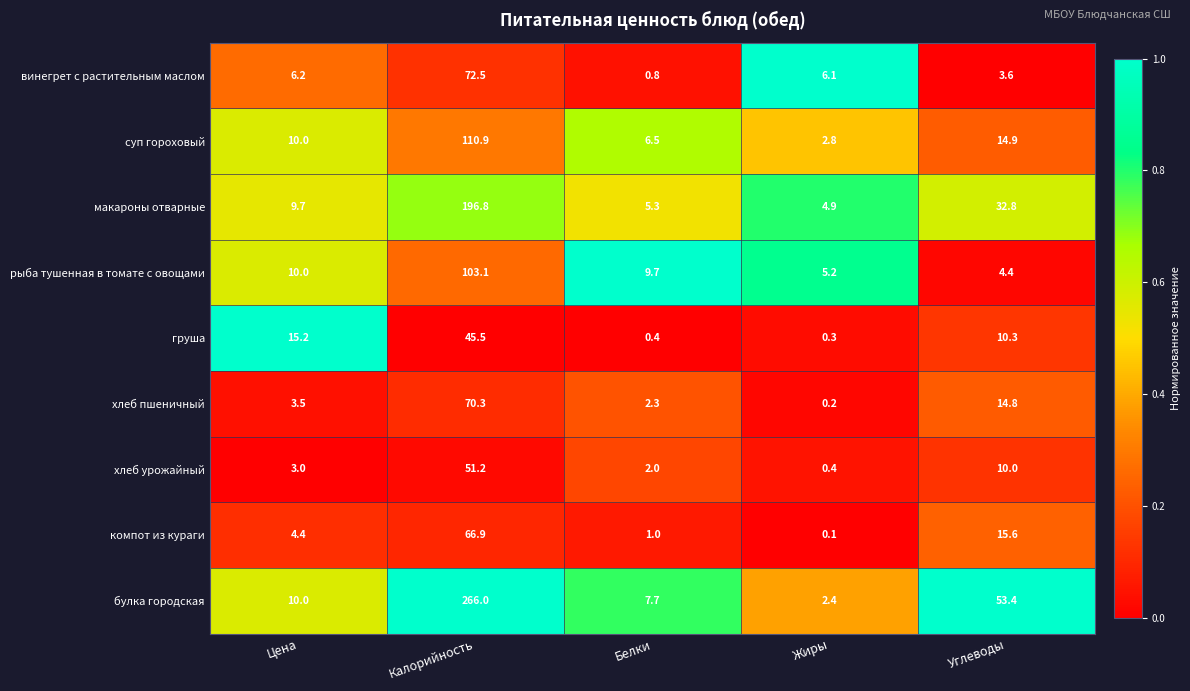

Rank the series by their maximum value, from highest to lowest.

булка городская, макароны отварные, суп гороховый, рыба тушенная в томате с овощами, винегрет с растительным маслом, хлеб пшеничный, компот из кураги, хлеб урожайный, груша